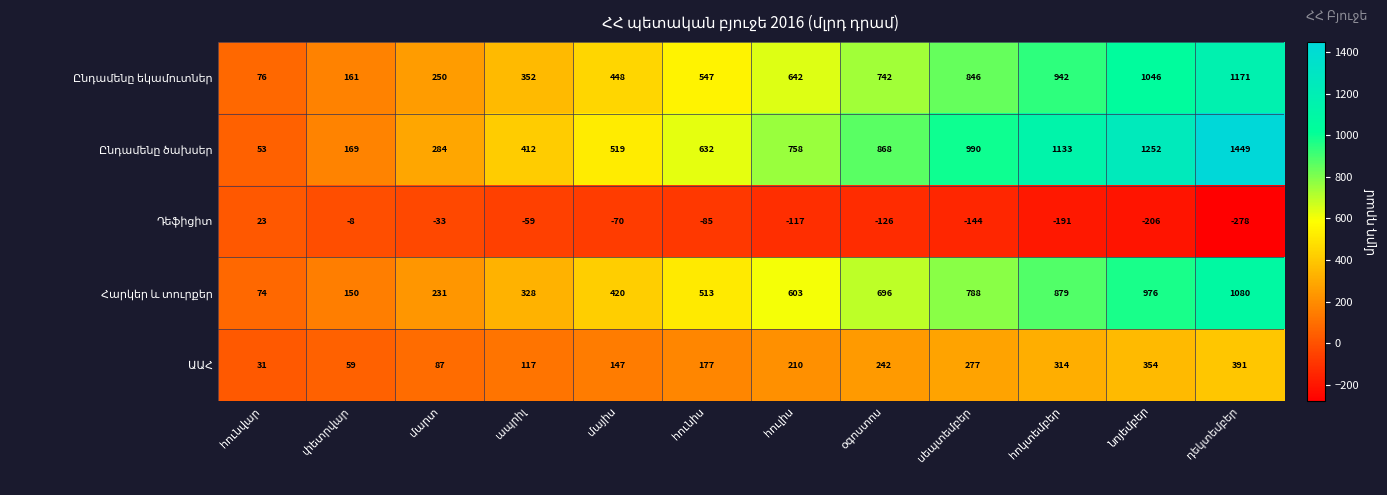

What is the greatest value displayed?

1449